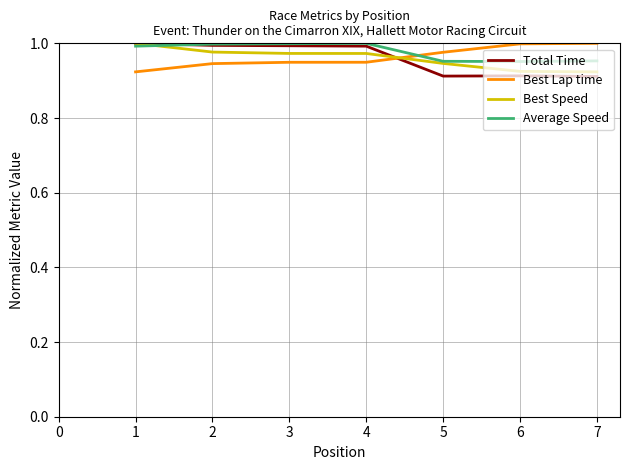

The value of Best Lap time at 5 is 1.6. True or false?

False